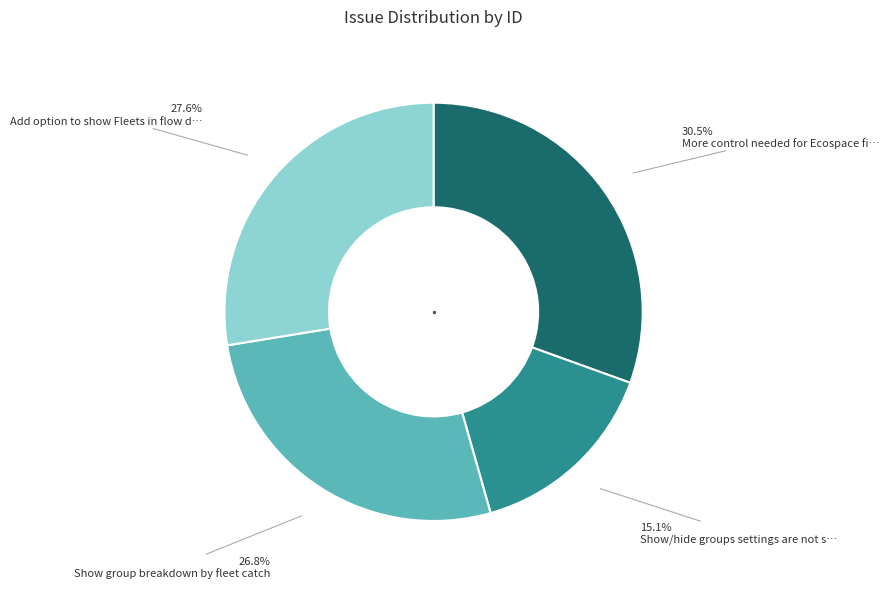

Is there a majority slice in this chart?

No